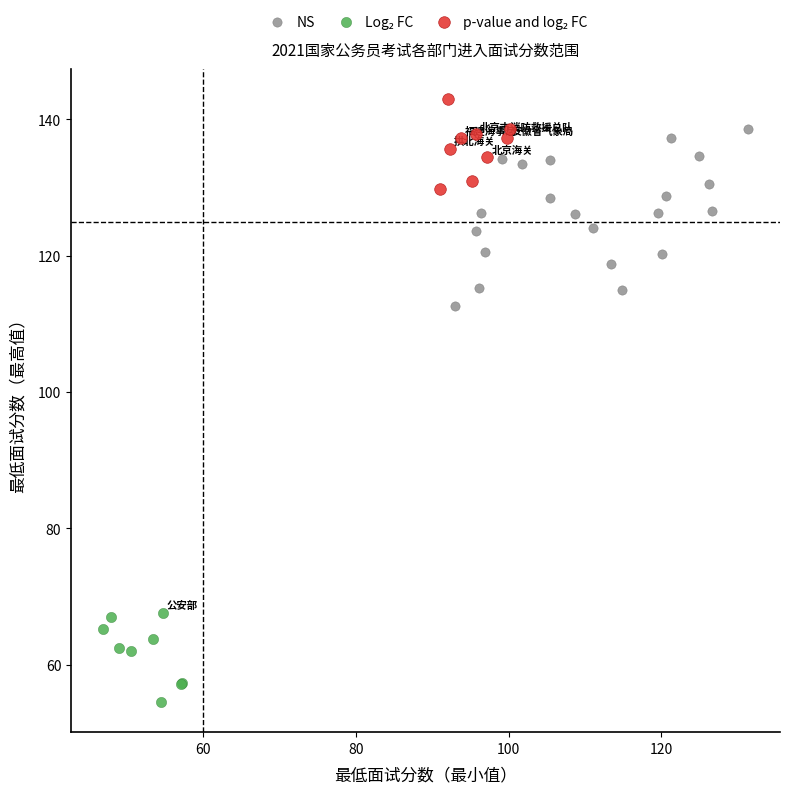

Which series has the widest spread of Y values?

NS